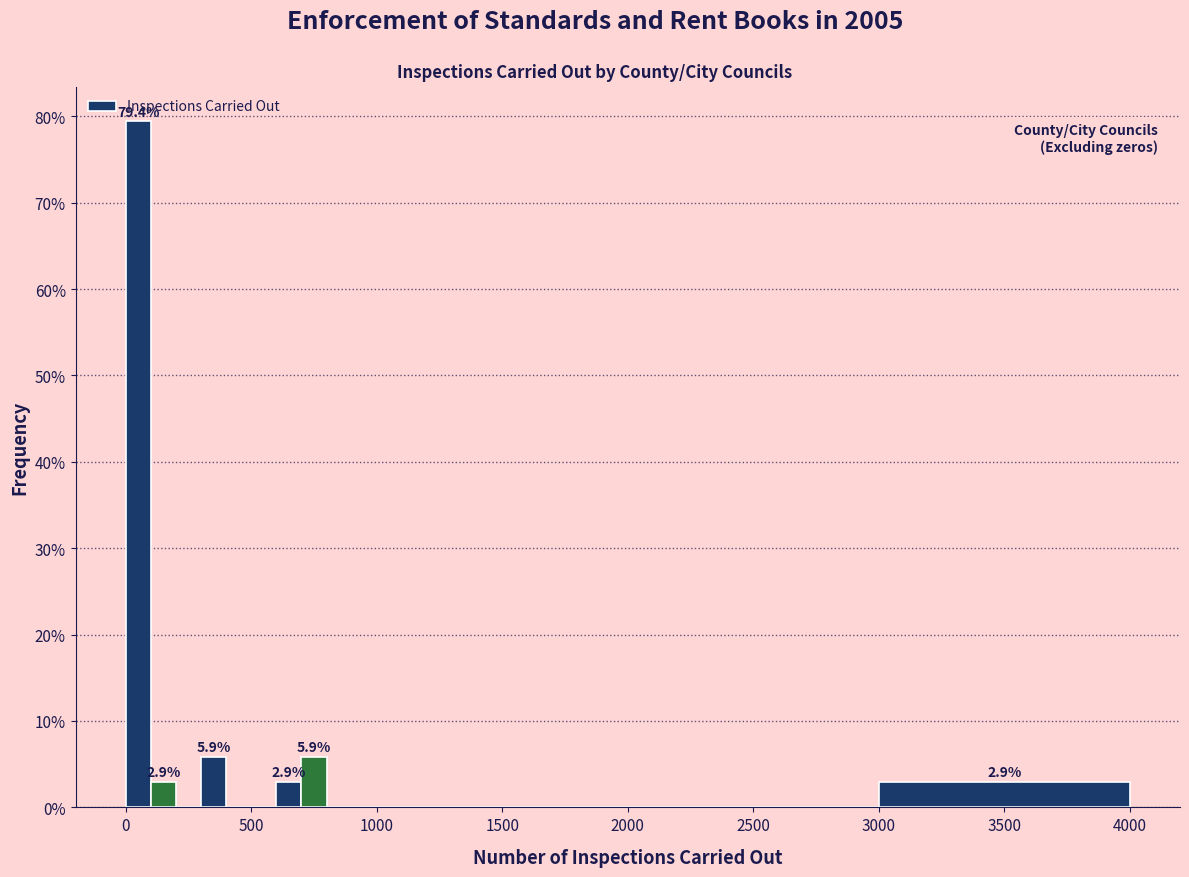

Read against the x-axis, roughly where is the centre of the tallest bar?

50